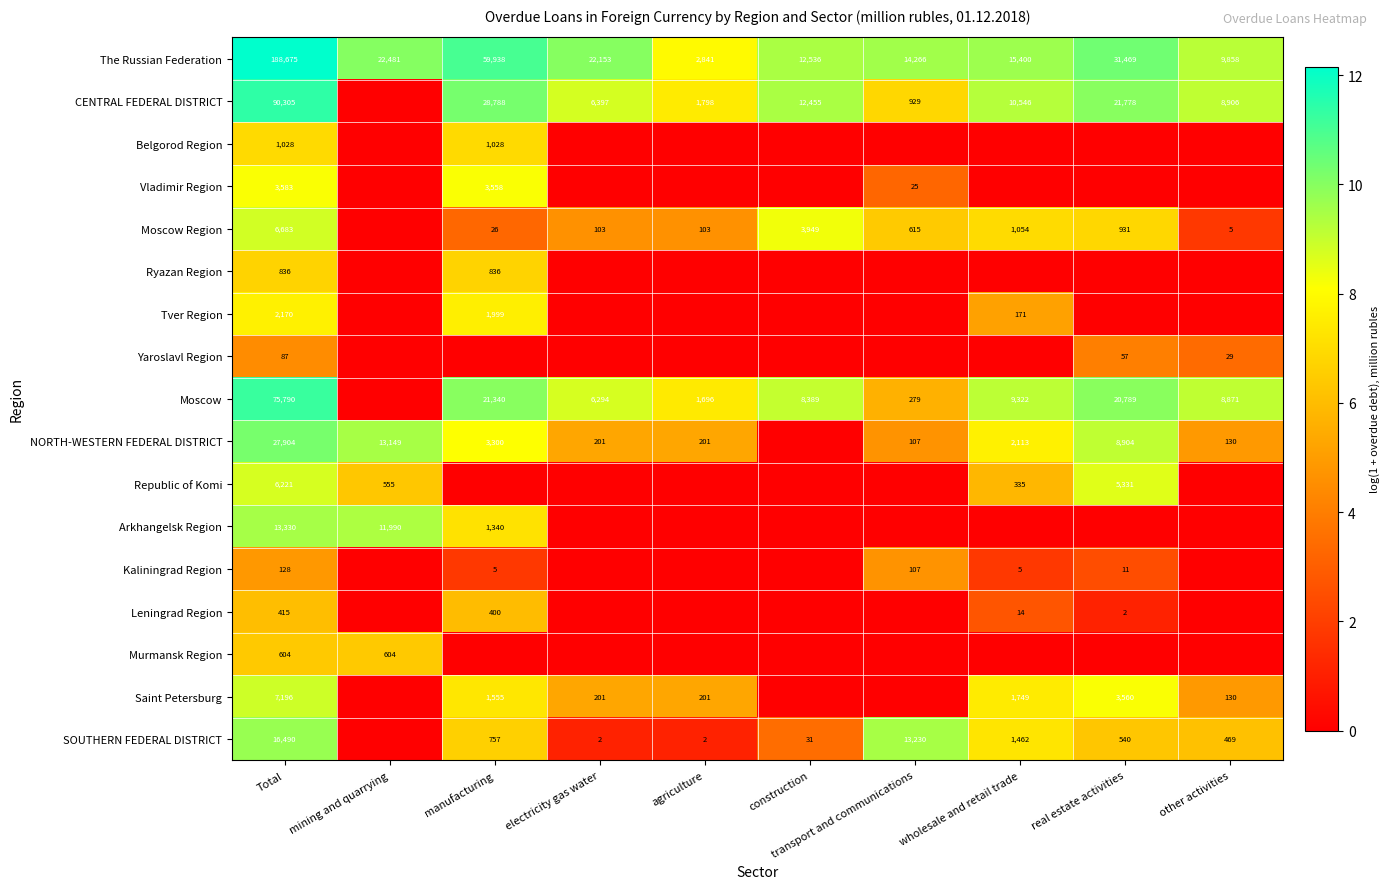

The Moscow Region series shows 4.5 at manufacturing. True or false?

False